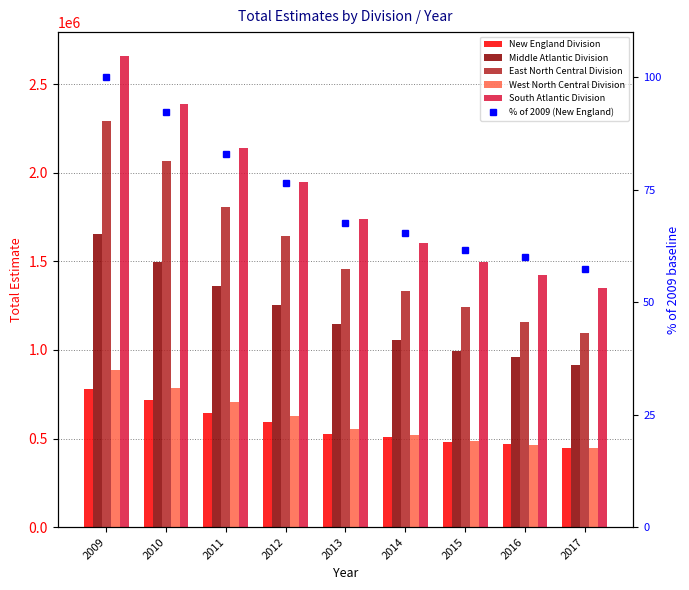

What are all the series names shown in the legend?

New England Division, Middle Atlantic Division, East North Central Division, West North Central Division, South Atlantic Division, % of 2009 (New England)